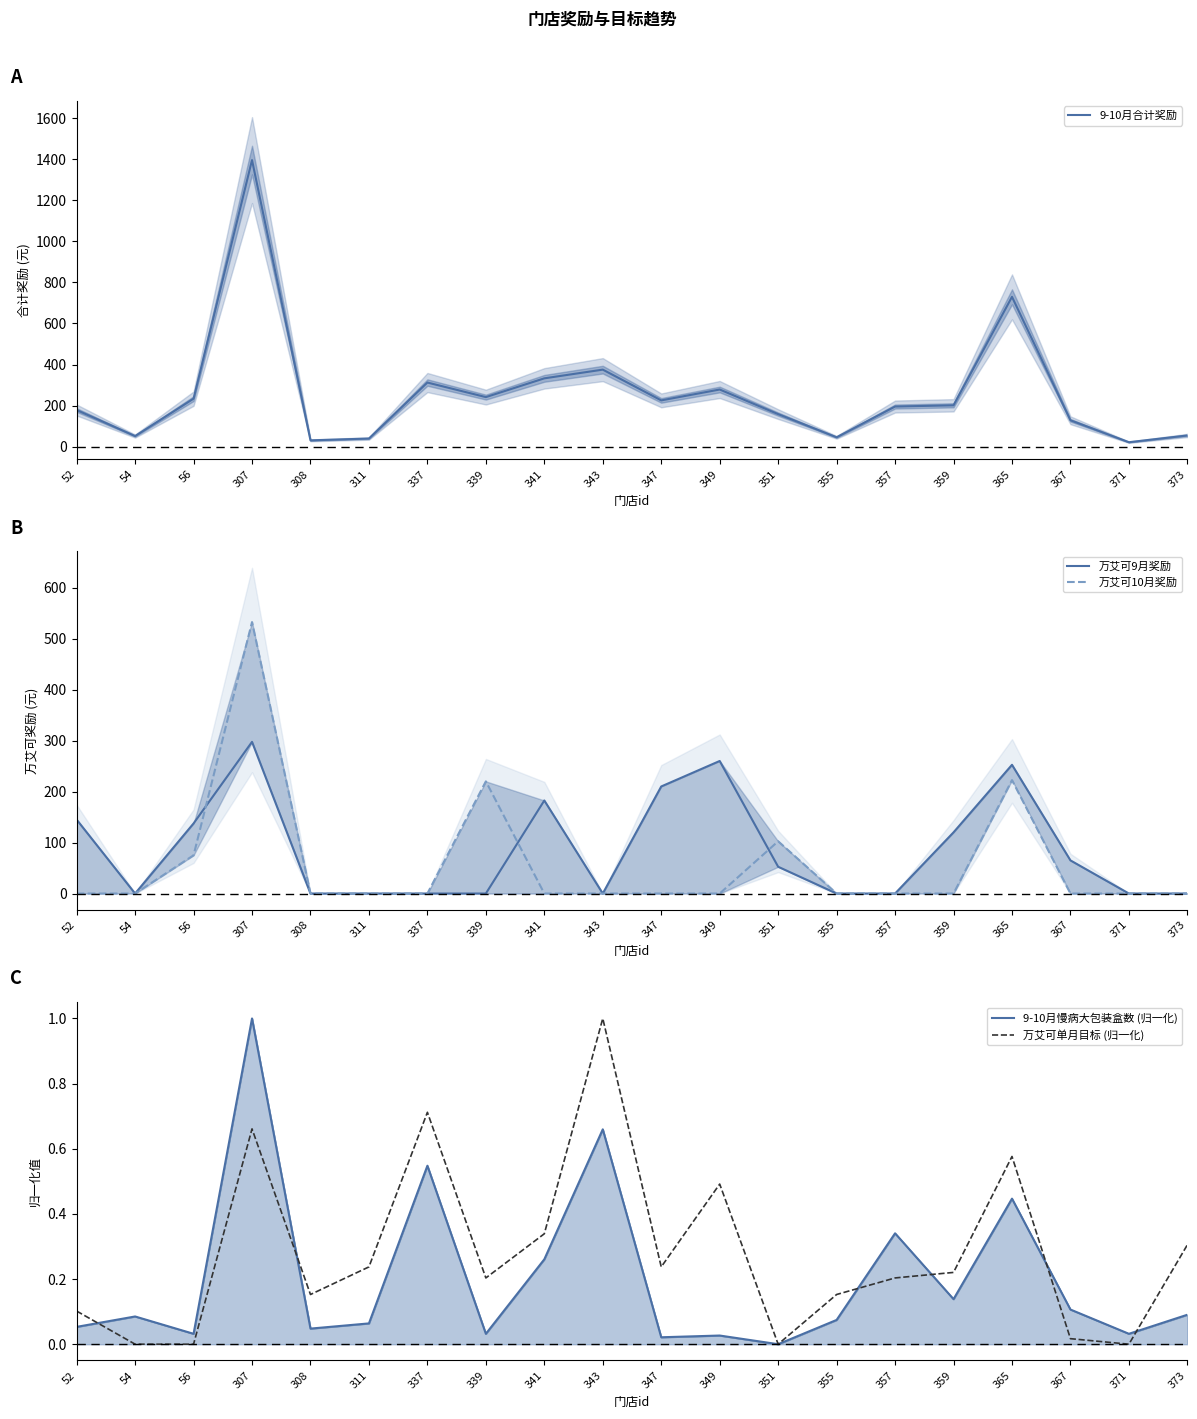

True or false: 万艾可单月目标 (归一化) has more than 1 interior local peaks.

True